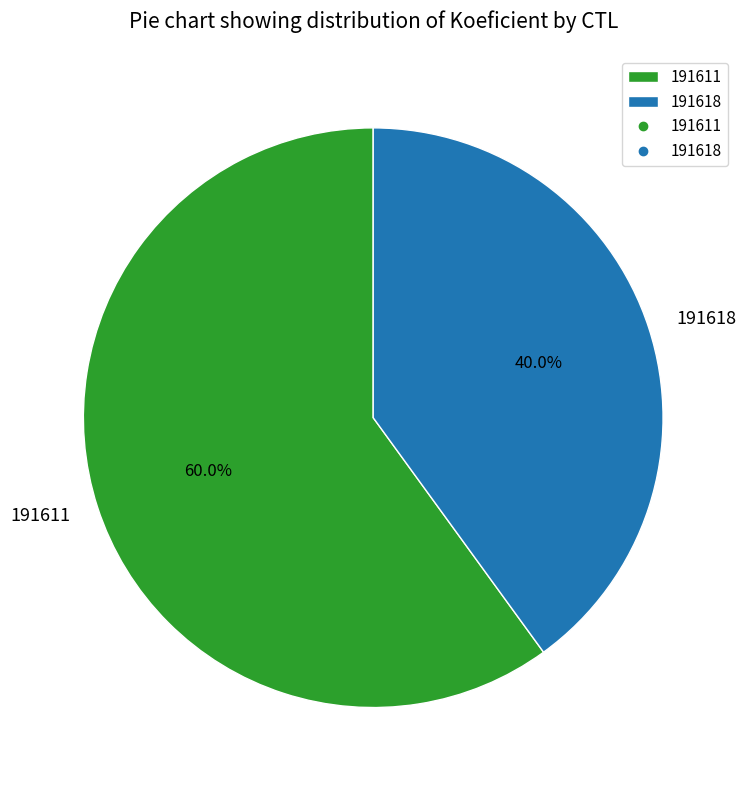

To the nearest percent, what is the difference between the 191611 and 191618 slice percentages?

20%